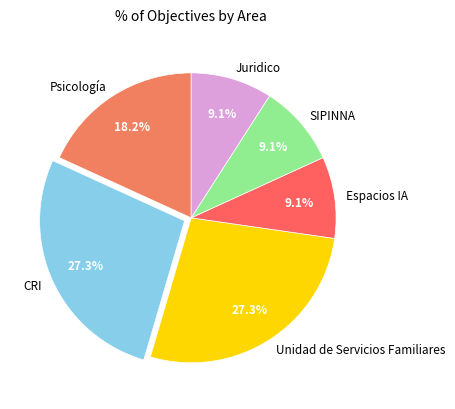

What percentage do Espacios IA and Unidad de Servicios Familiares together represent?

36.4%